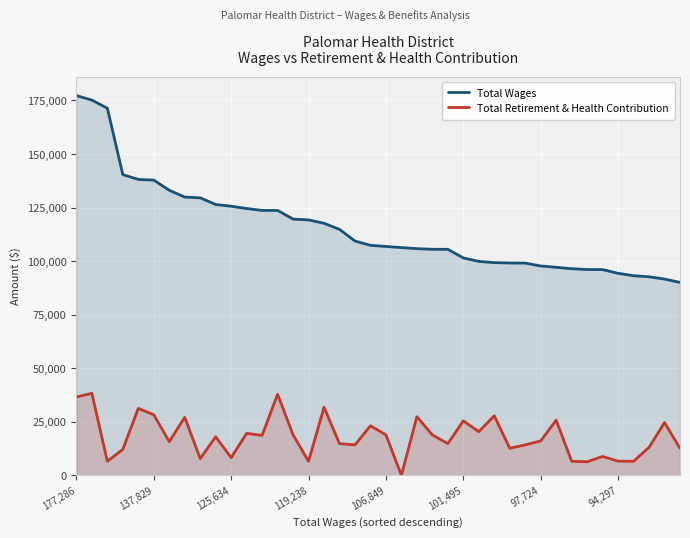

How many lines are shown in the chart?

2